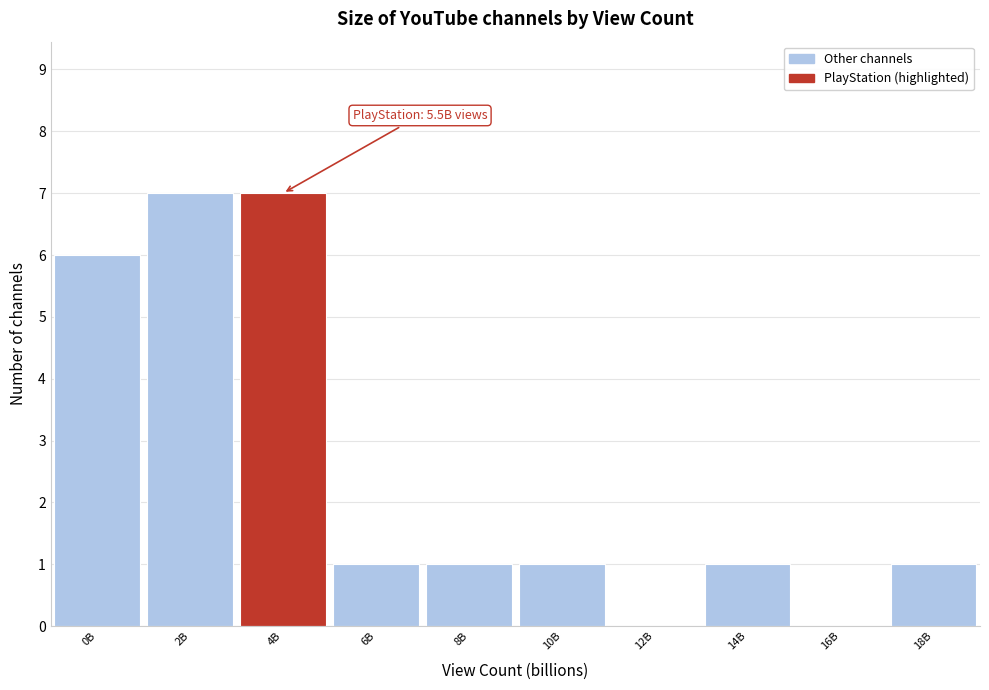

Reading left to right, transcribe all the data shown in this chart.

0B=6	2B=7	4B=7	6B=1	8B=1	10B=1	12B=0	14B=1	16B=0	18B=1